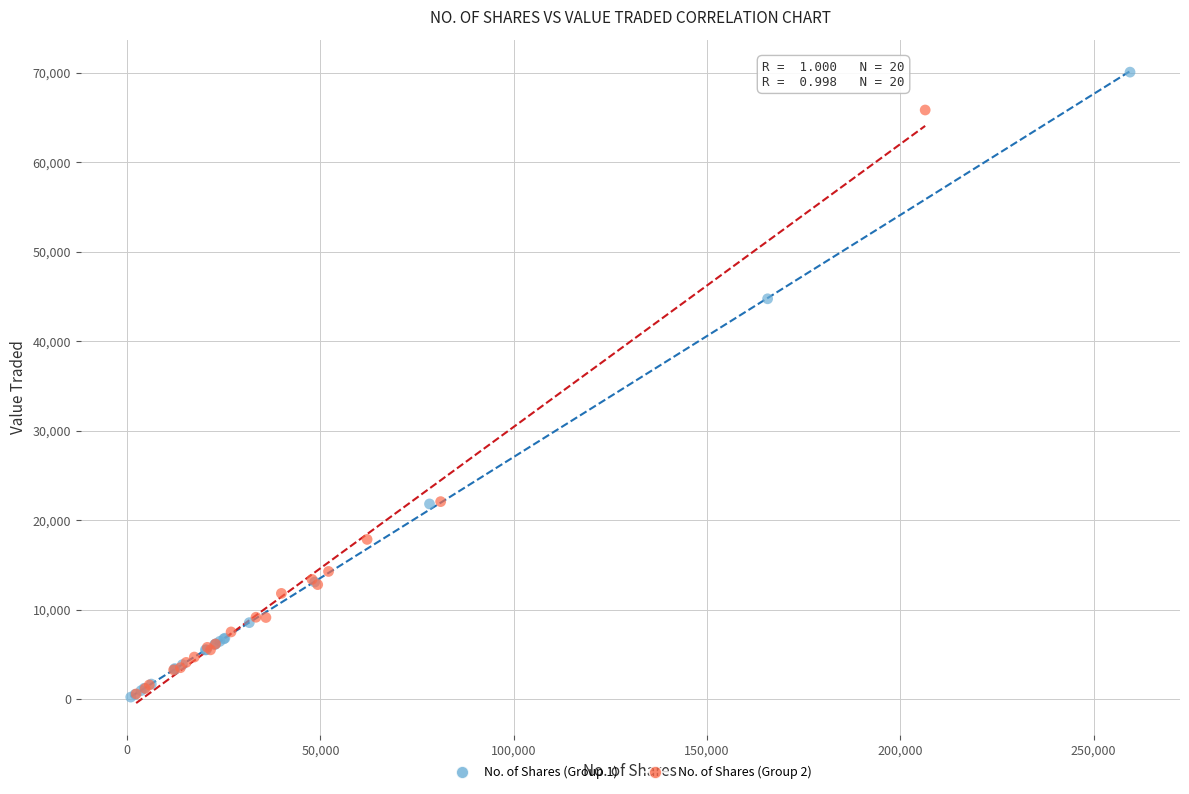

Which series has the largest Y range (max minus min)?

No. of Shares (Group 1)